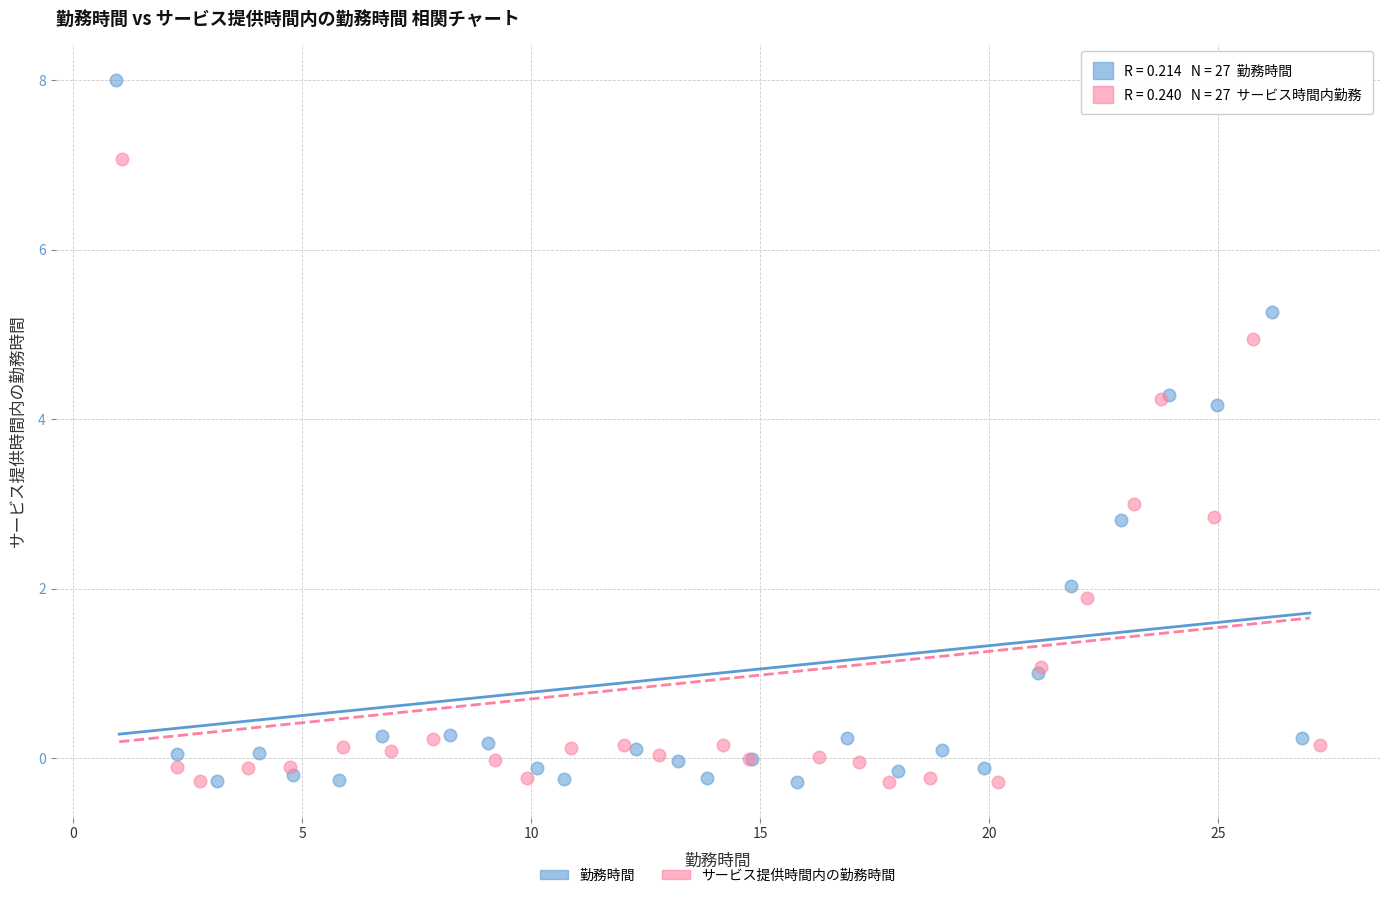

Which series reaches the maximum Y coordinate?

勤務時間